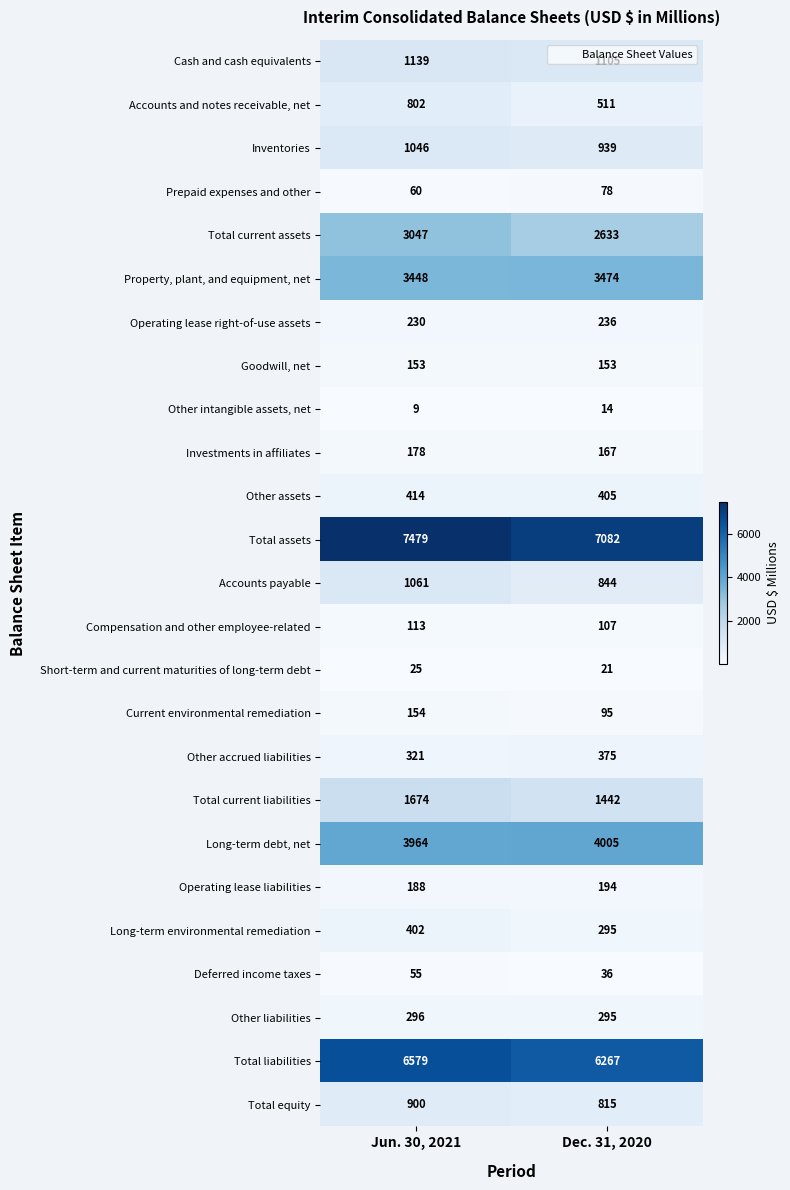

Which series has the widest spread of values?

Total current assets